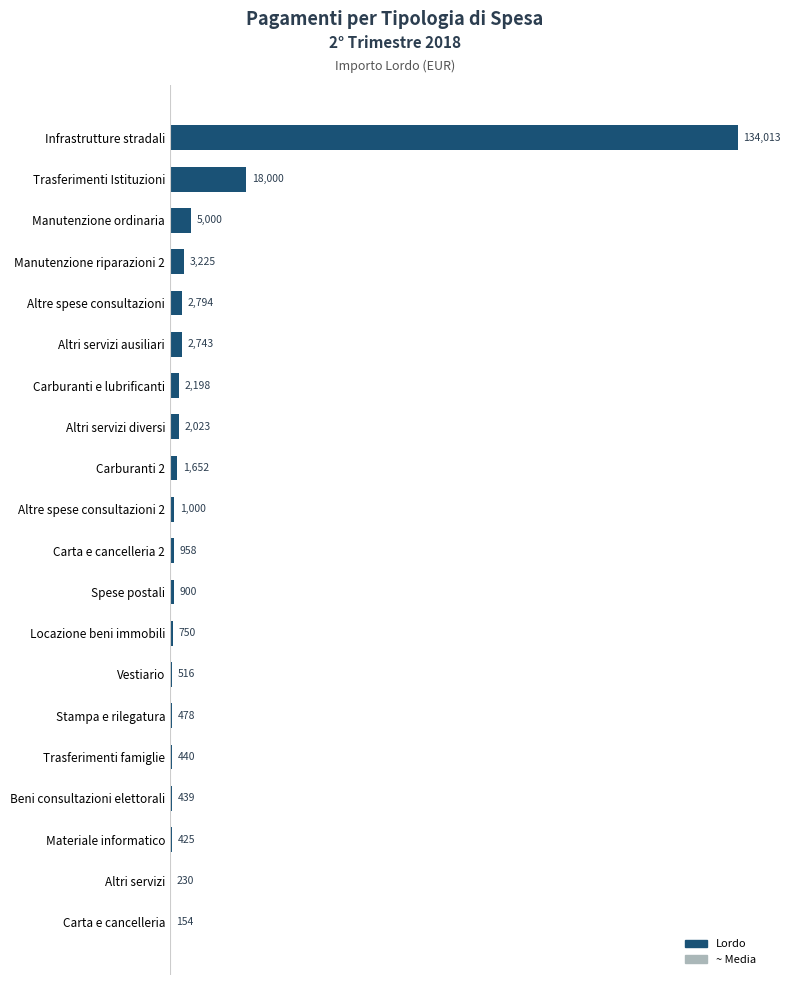

At which category does the chart reach its peak across all series?

Infrastrutture stradali